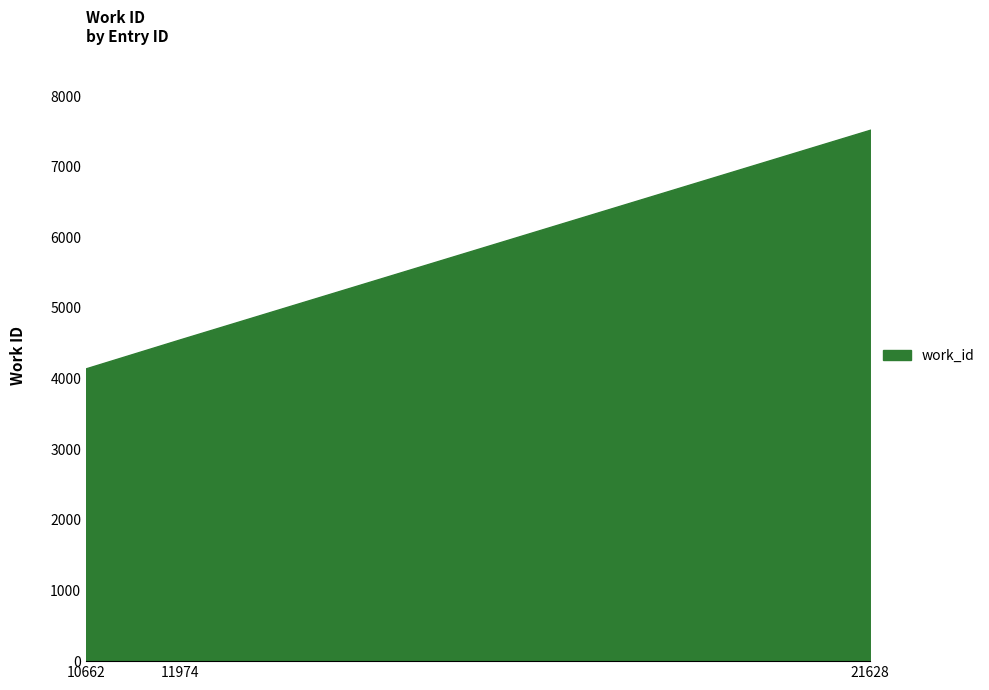

List the labels in order of value, largest first.

21628, 11974, 10662